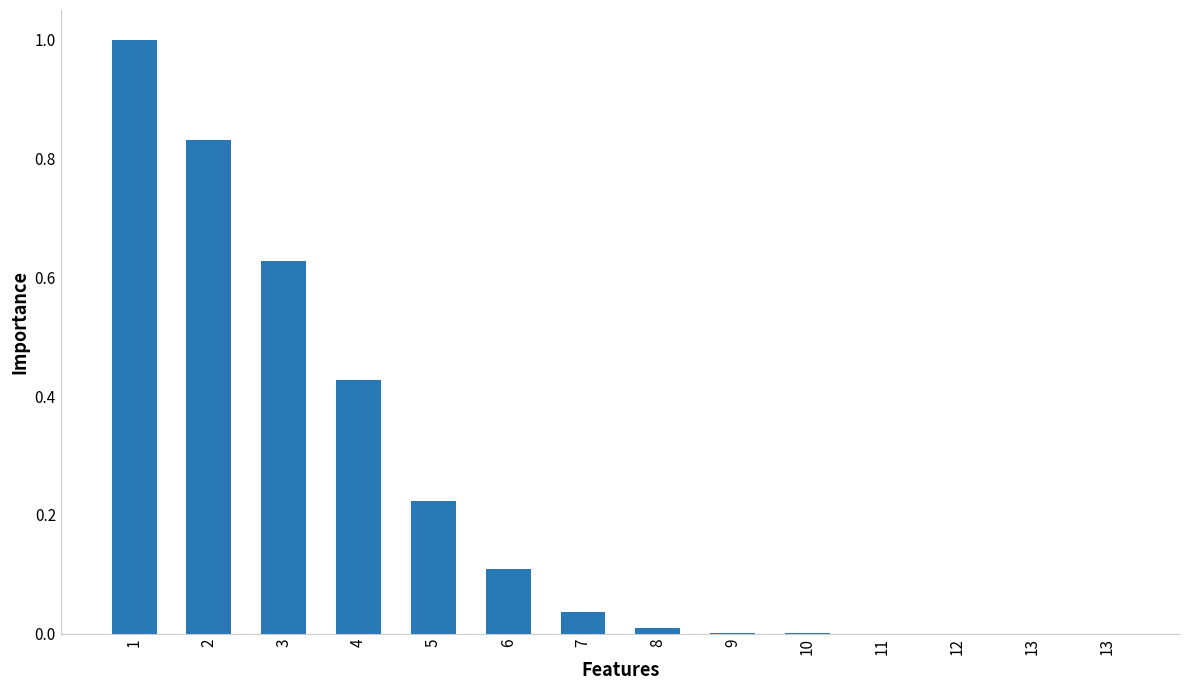

Reading left to right, list all the values displayed in this chart.

1.0	0.8	0.6	0.4	0.2	0.1	0.0	0.0	0.0	0.0	0.0	0.0	0.0	0.0